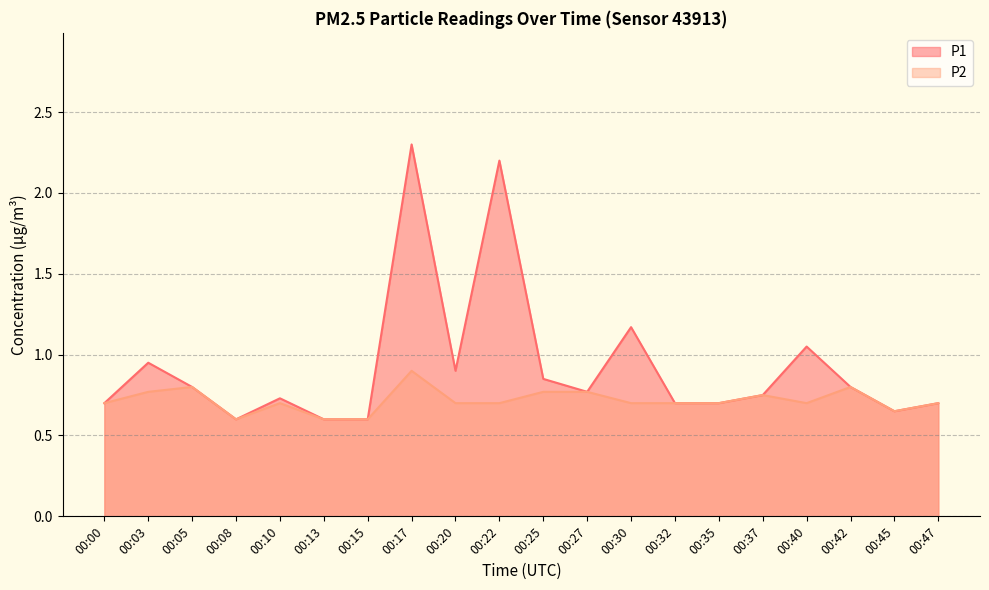

What are all the series names shown in the legend?

P1, P2